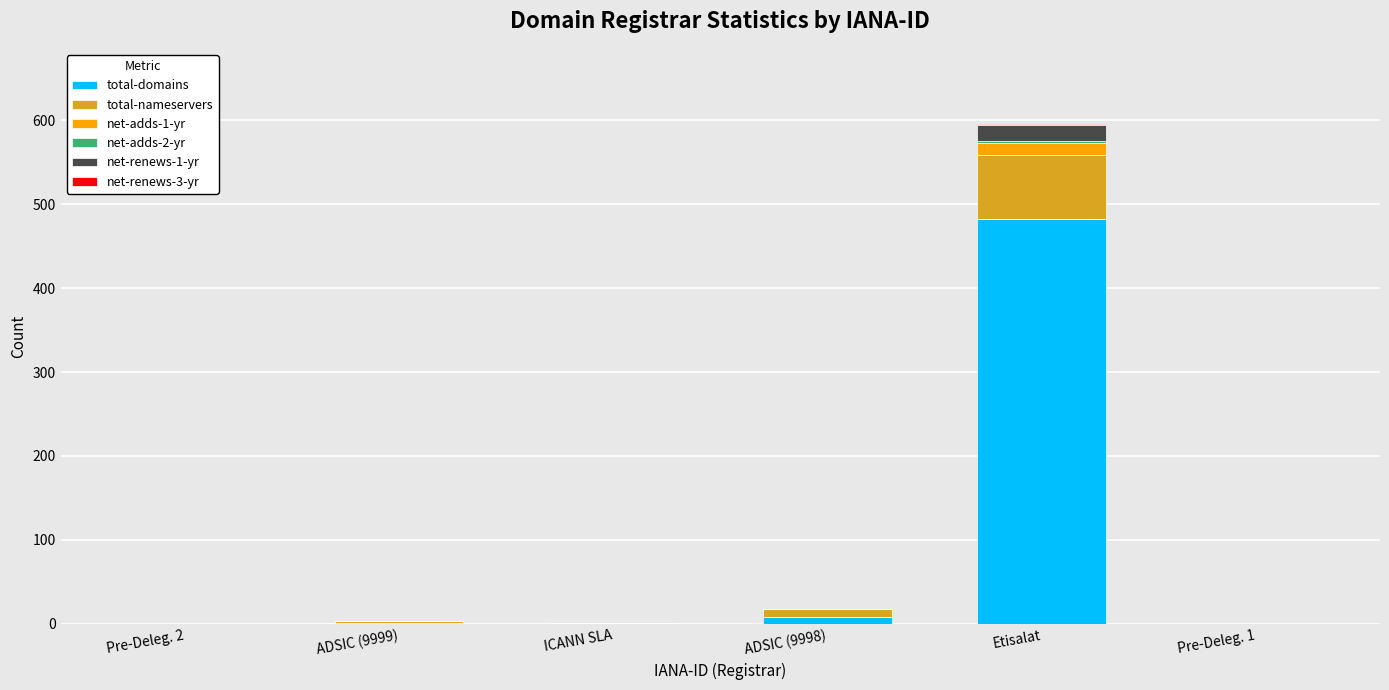

What is the maximum value for total-domains?

482